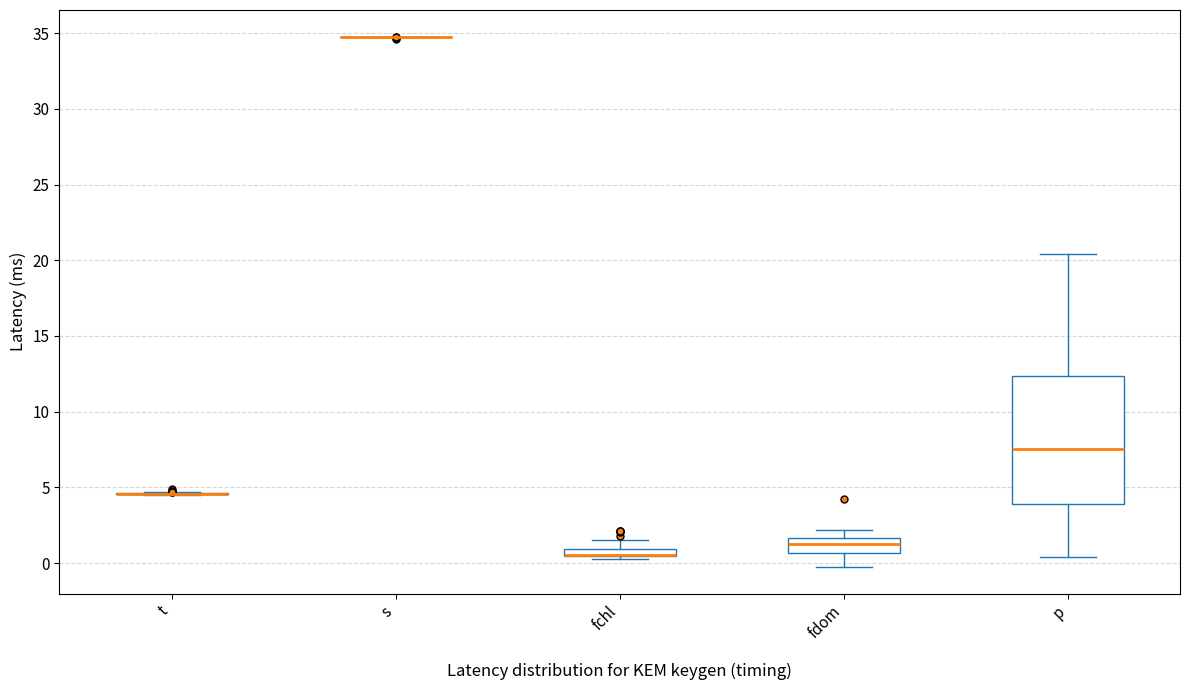

Which box is the tallest, from its lower edge to its upper edge?

p